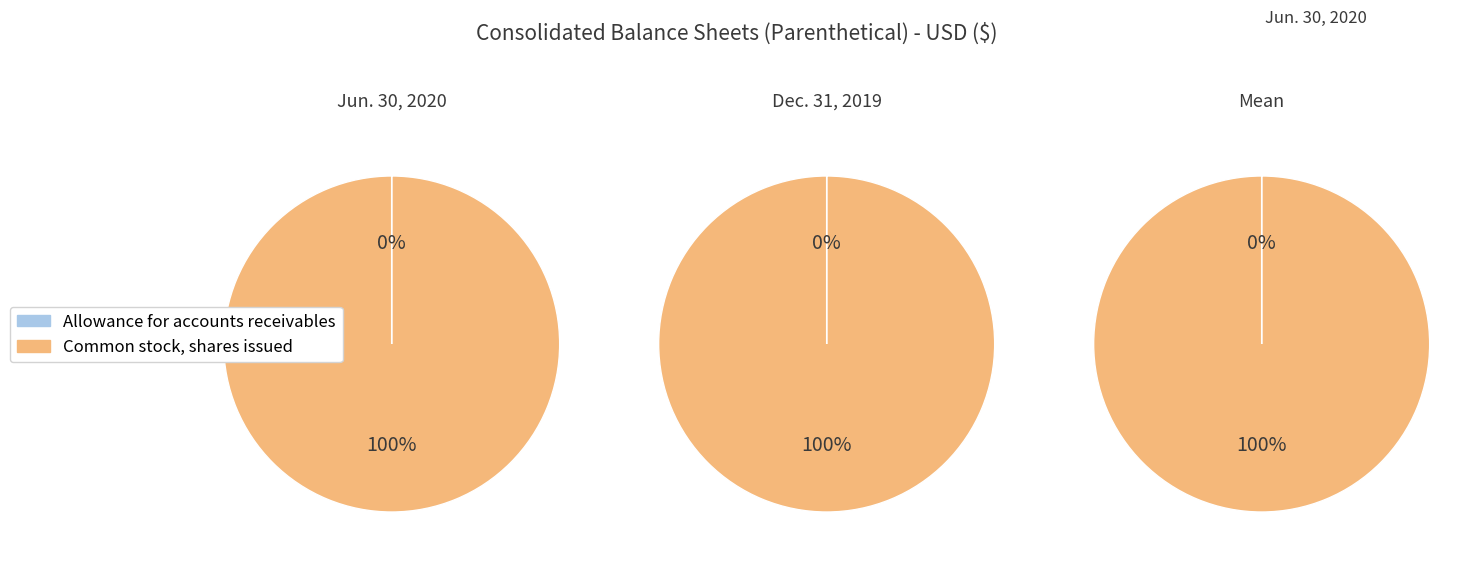

Which category has the smallest portion of the pie?

Allowance for accounts receivables